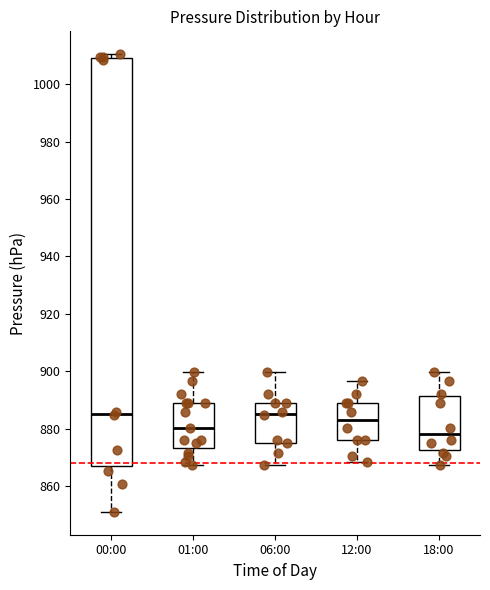

Where does the upper whisker of the box for 06:00 end on the y-axis? The values are not printed on the chart, so give them approximately, as read against the axis.

900